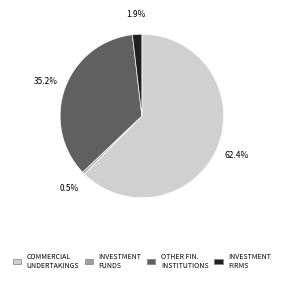

Between OTHER FIN. INSTITUTIONS and INVESTMENT FIRMS, which is larger?

OTHER FIN. INSTITUTIONS